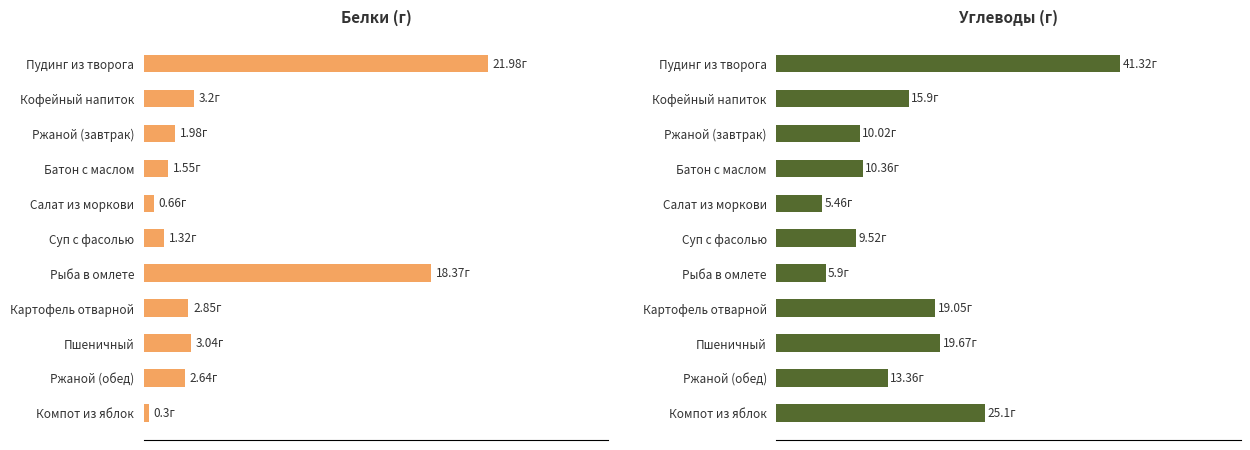

Is the value of Белки at Ржаной (завтрак) greater than the value of Углеводы at Рыба в омлете?

No